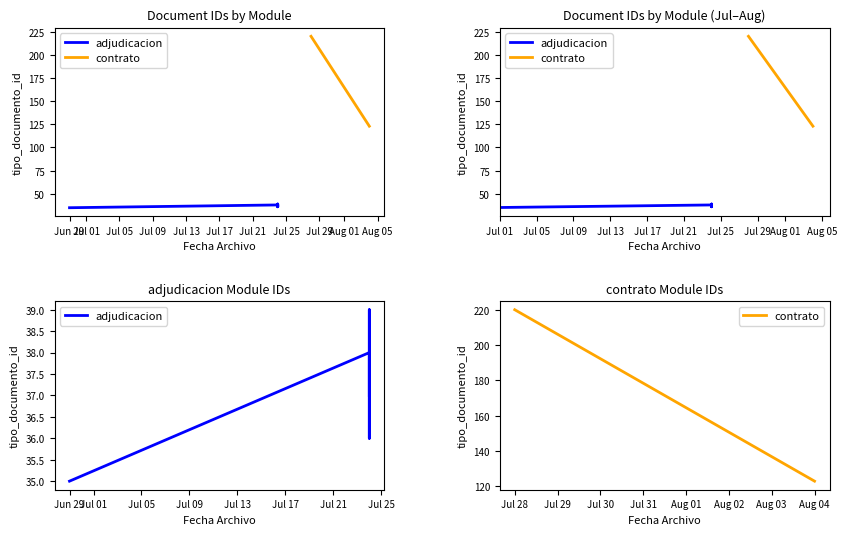

What is the difference between the second highest and second lowest values?

87